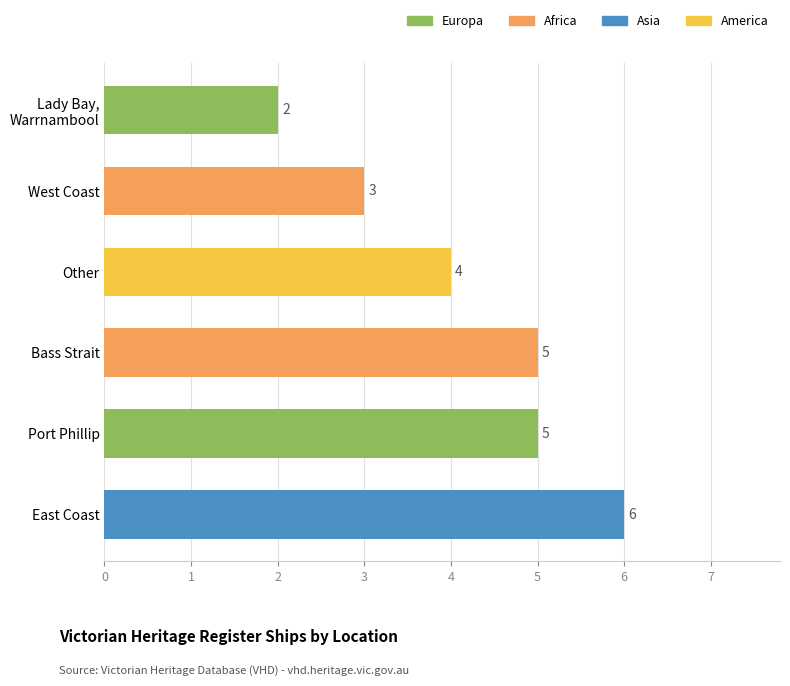

The value at Port Phillip is 3. True or false?

False